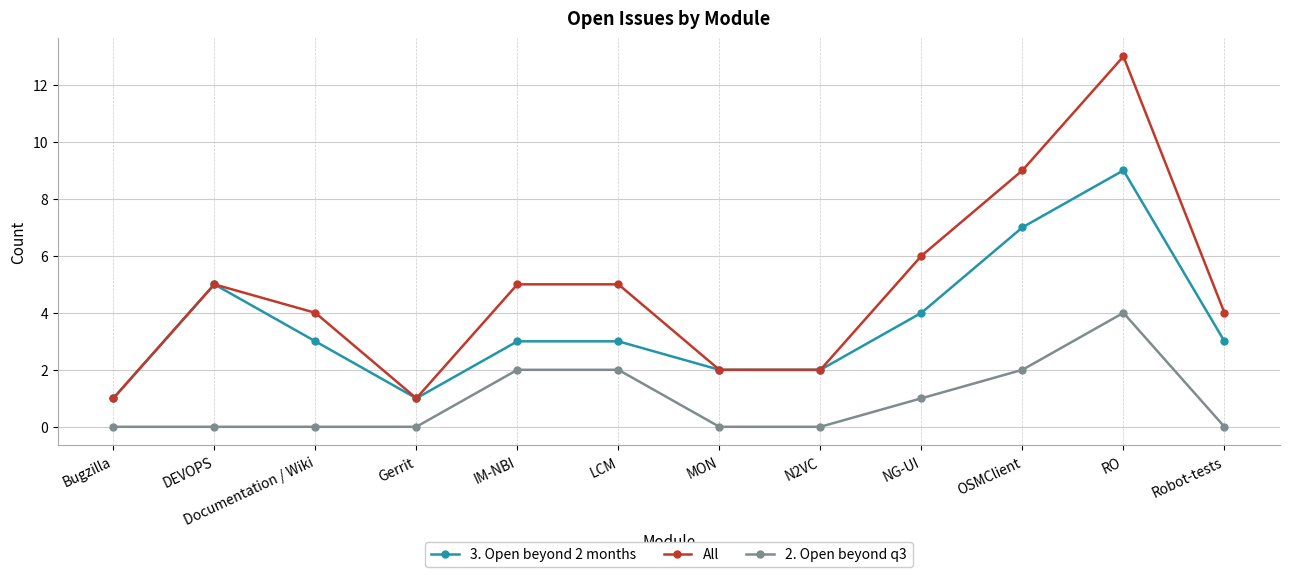

True or false: 2. Open beyond q3 and All intersect in this chart.

False